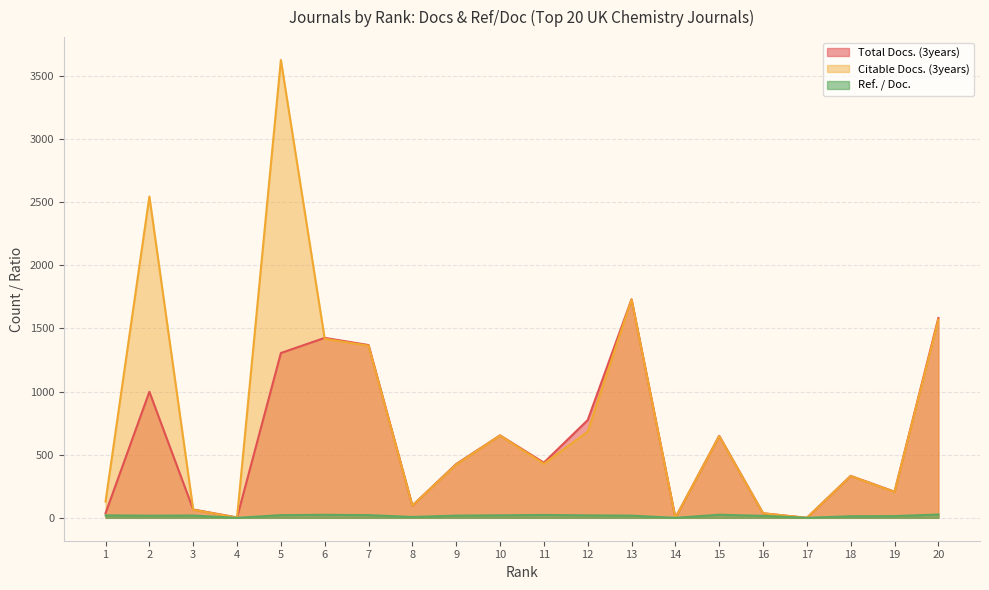

Is the value of Total Docs. (3years) at 17 greater than the value of Ref. / Doc. at 9?

No